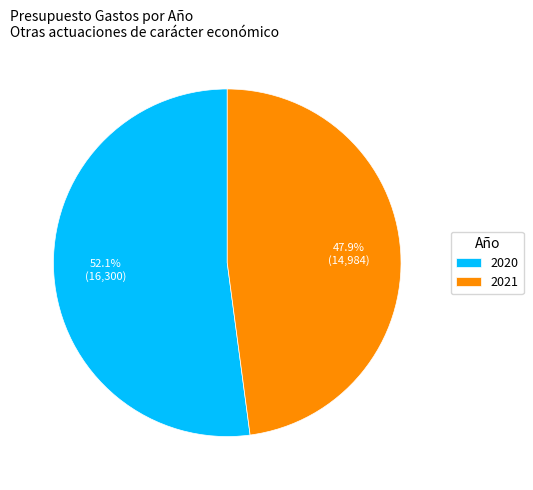

To the nearest percent, what is the difference between the largest and smallest slice percentages?

4%